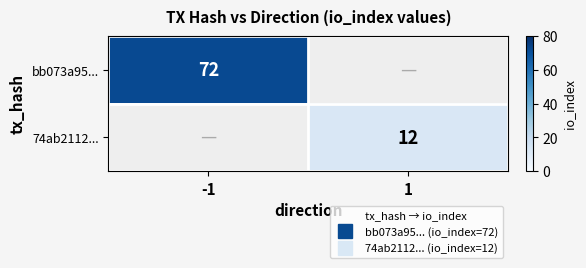

How many positive values does the bb073a95... series have?

1